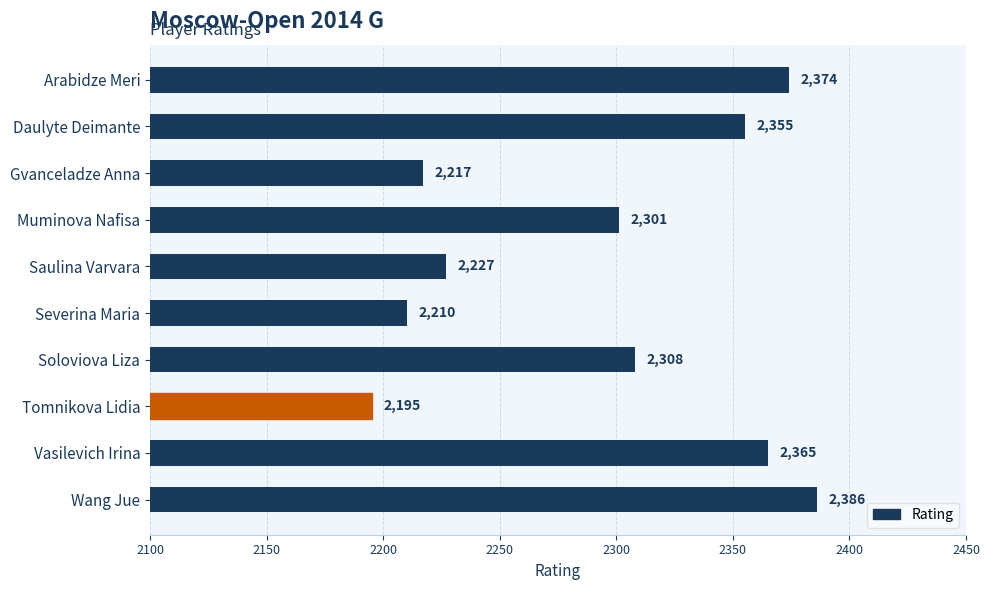

What is the label of the 5th bar from the top?

Saulina Varvara